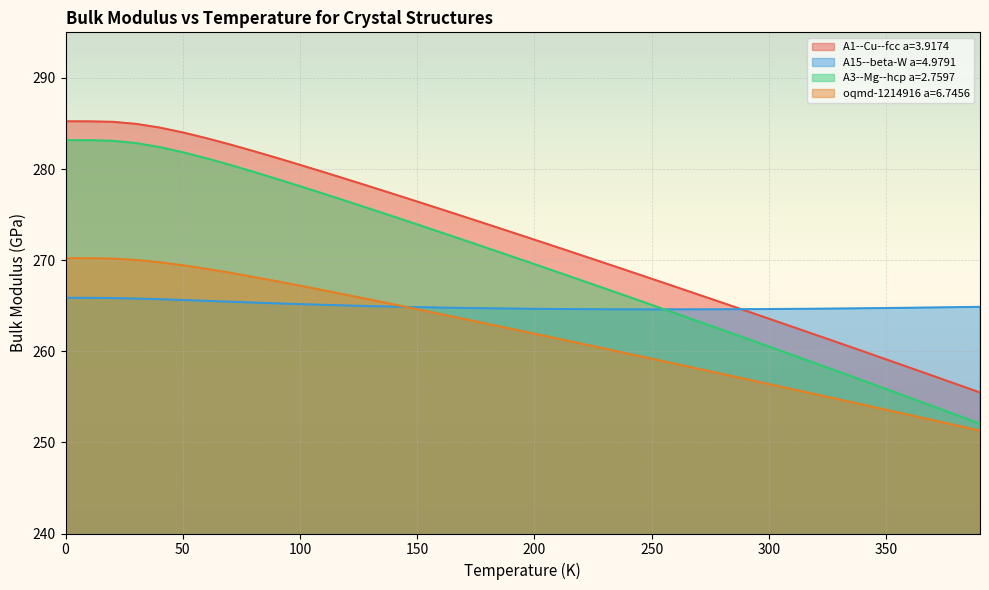

List the series in order of their peak value, lowest first.

A15--beta-W a=4.9791, oqmd-1214916 a=6.7456, A3--Mg--hcp a=2.7597, A1--Cu--fcc a=3.9174